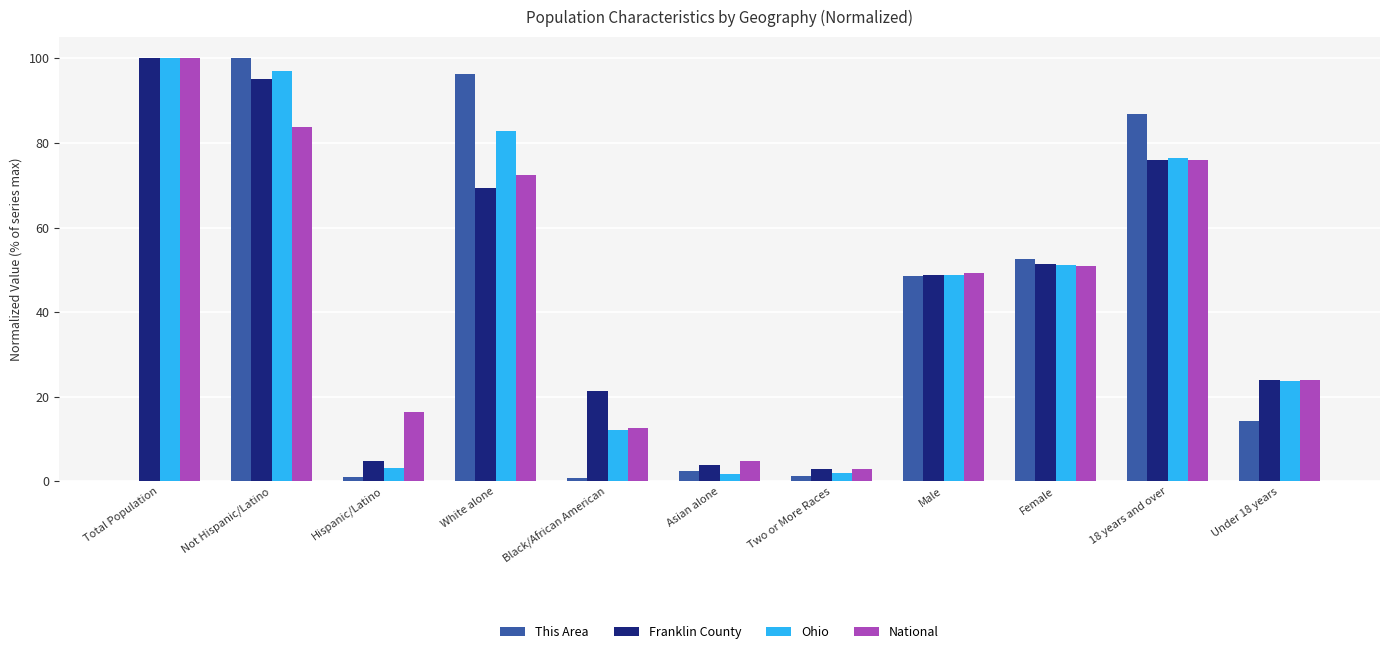

At which label does This Area first exceed 14?

Not Hispanic/Latino